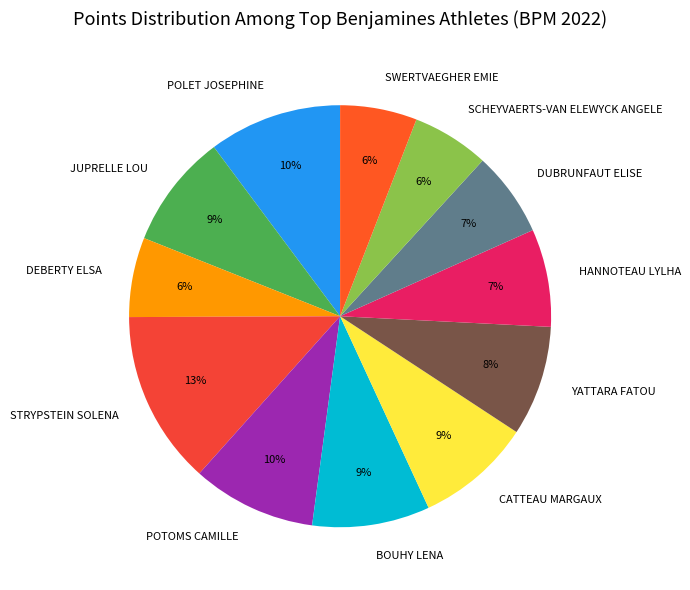

How many slices are in this pie chart?

12